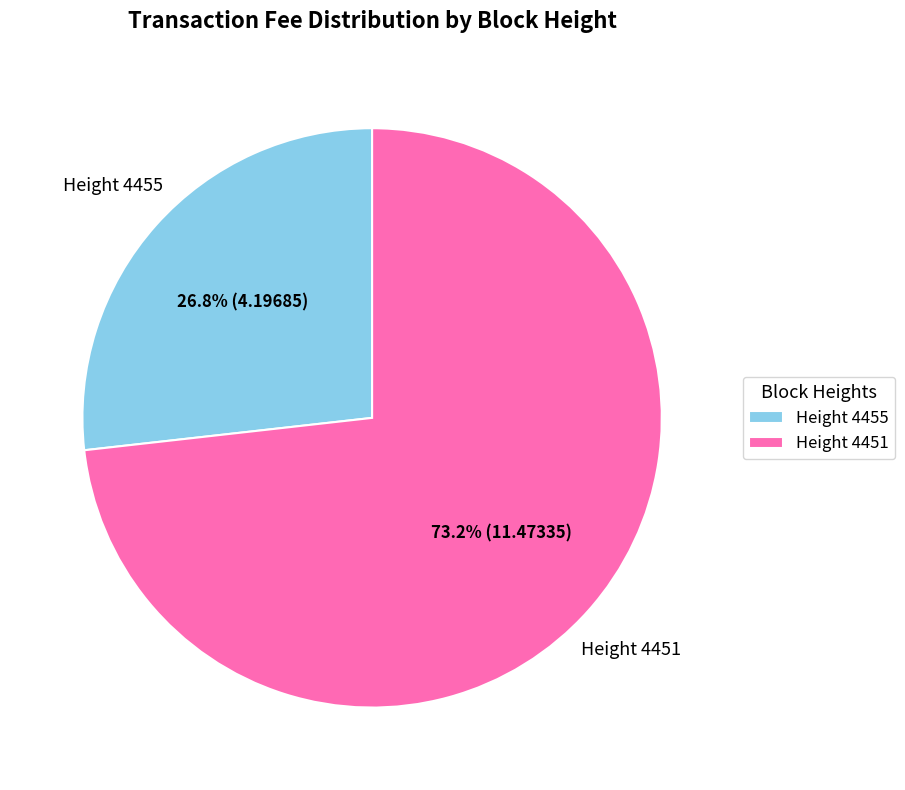

Count the number of slices in the pie.

2